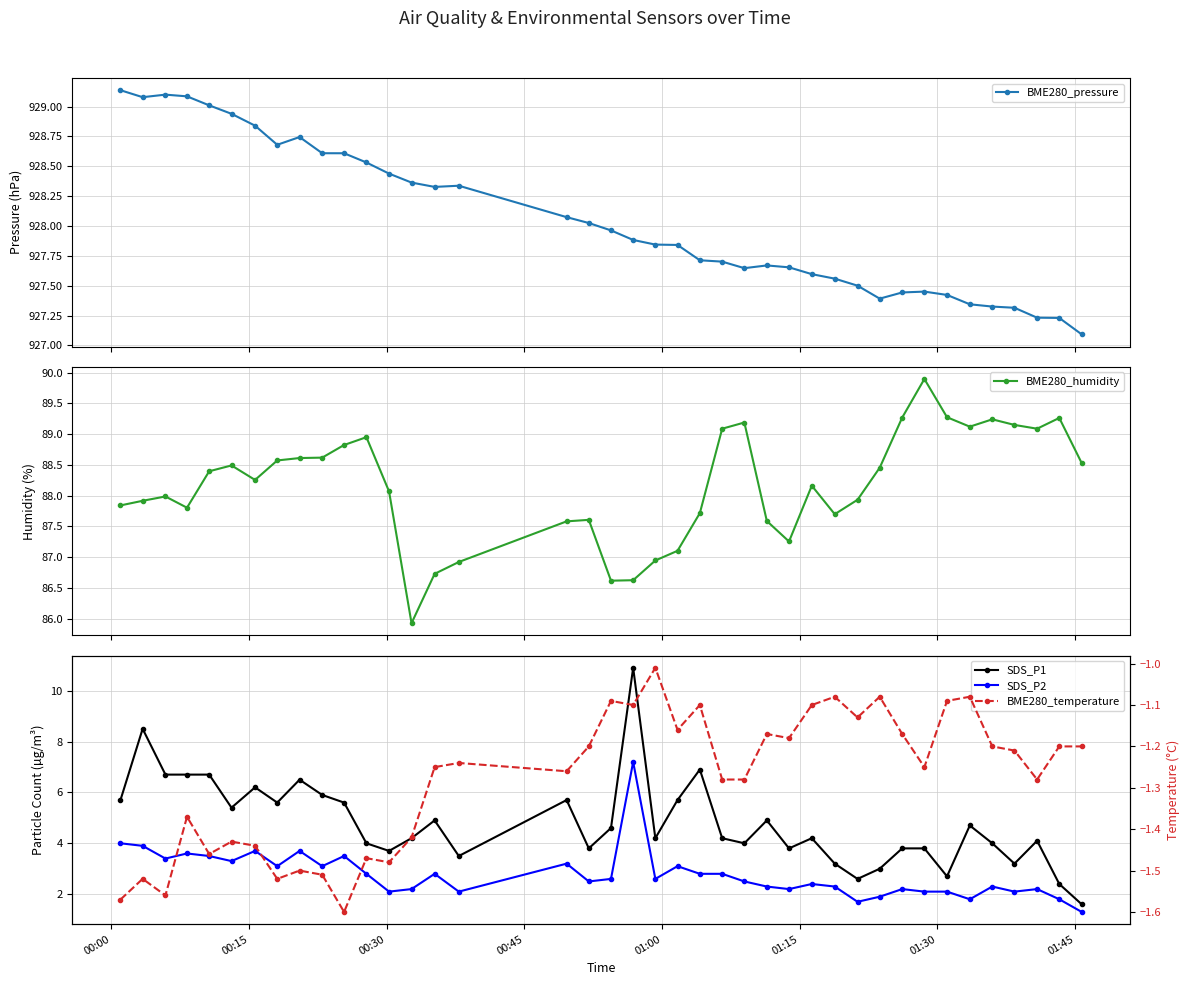

True or false: BME280_pressure and BME280_humidity intersect in this chart.

False